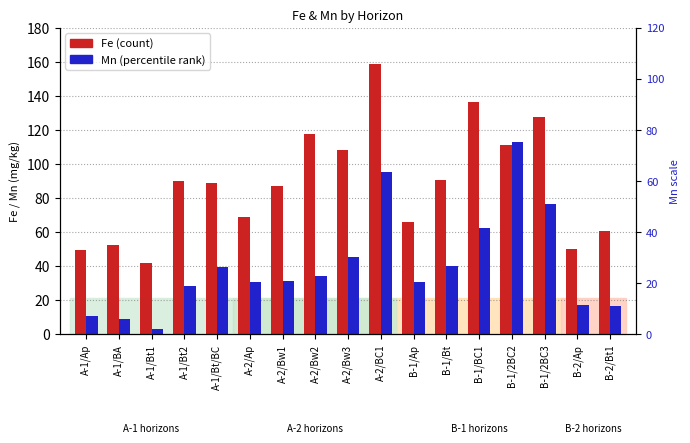

Is it true that Fe equals 108.2 at A-2/Bw3?

True